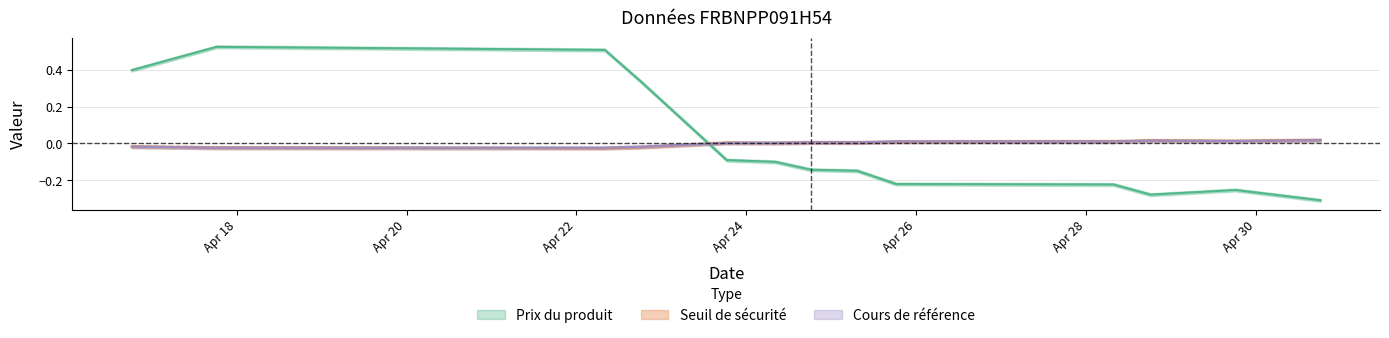

What is the total value across all series at 2025-04-28 18:14:38?

-0.2